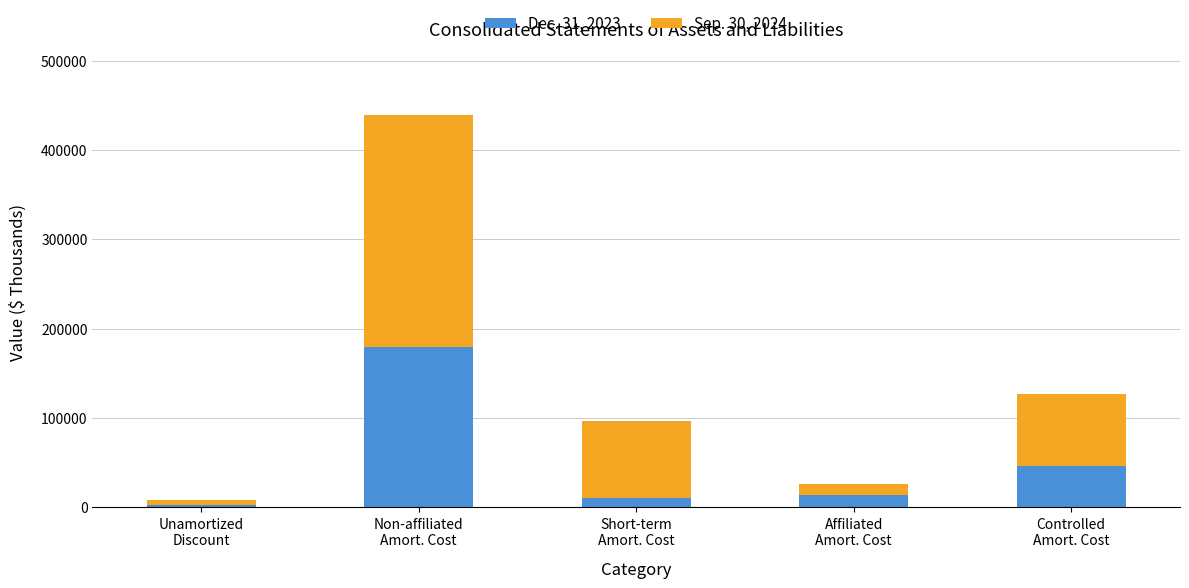

Reading left to right, list the values for the Dec. 31, 2023 series.

2896	179626	10807	13423	46300